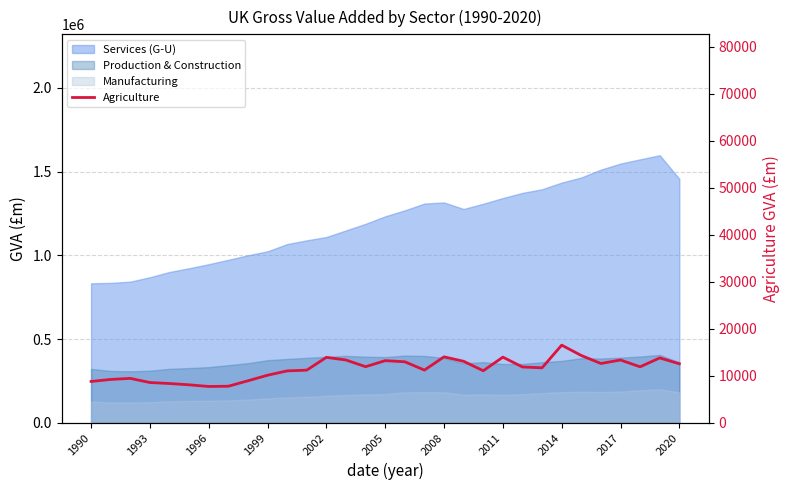

What is the change in value from 2014 to 20?

+2135